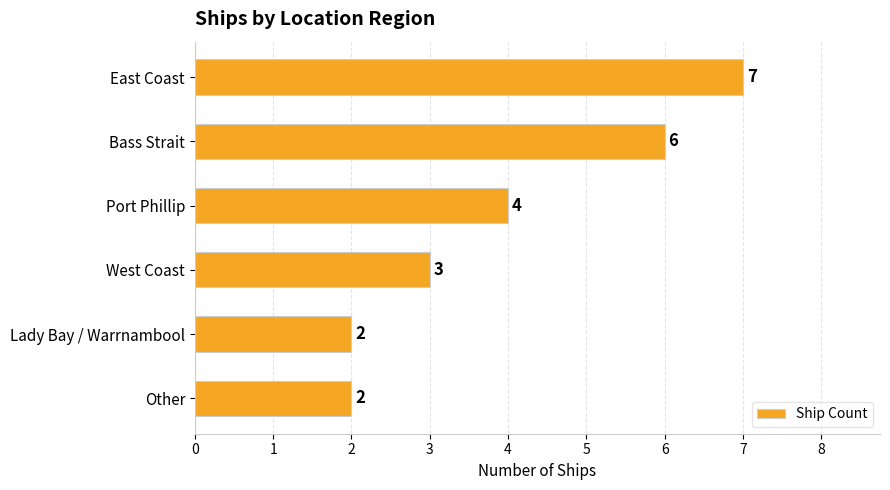

What is the ratio of the value at Port Phillip to the value at Bass Strait?

0.7